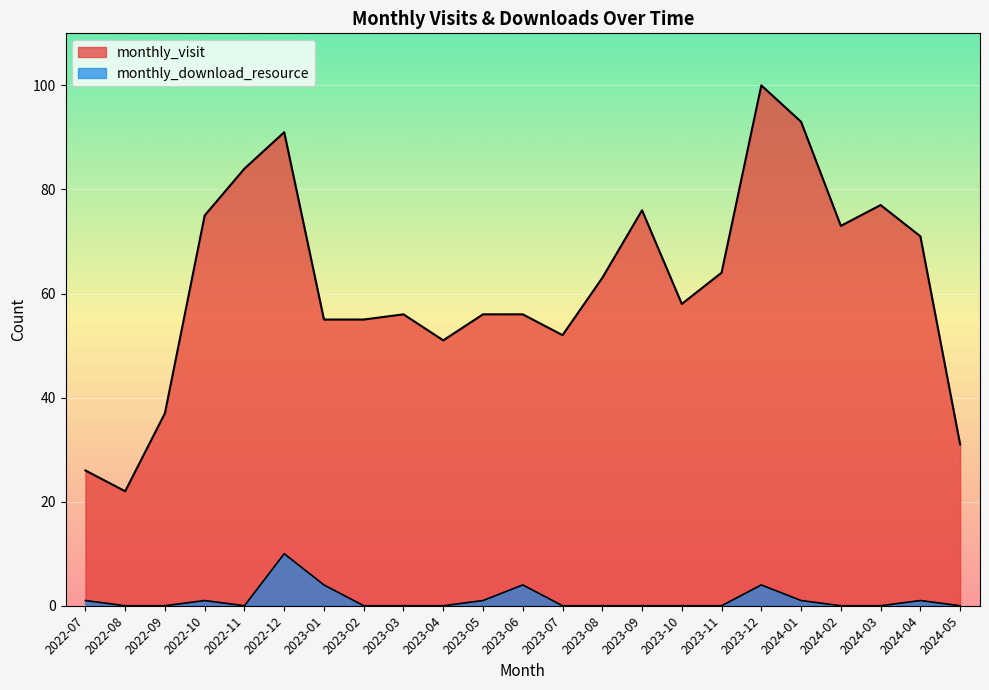

Reading left to right, what are all the values shown in this chart?

monthly_visit: 2022-07=26	2022-08=22	2022-09=37	2022-10=75	2022-11=84	2022-12=91	2023-01=55	2023-02=55	2023-03=56	2023-04=51	2023-05=56	2023-06=56	2023-07=52	2023-08=63	2023-09=76	2023-10=58	2023-11=64	2023-12=100	2024-01=93	2024-02=73	2024-03=77	2024-04=71	2024-05=31
monthly_download_resource: 2022-07=1	2022-08=0	2022-09=0	2022-10=1	2022-11=0	2022-12=10	2023-01=4	2023-02=0	2023-03=0	2023-04=0	2023-05=1	2023-06=4	2023-07=0	2023-08=0	2023-09=0	2023-10=0	2023-11=0	2023-12=4	2024-01=1	2024-02=0	2024-03=0	2024-04=1	2024-05=0